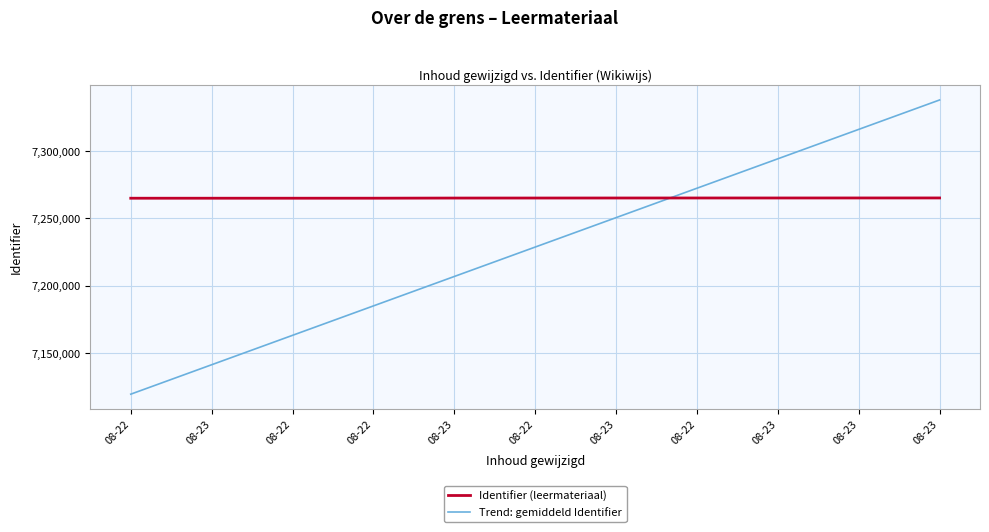

What is the total value across all series at 08-23?

14406443.2